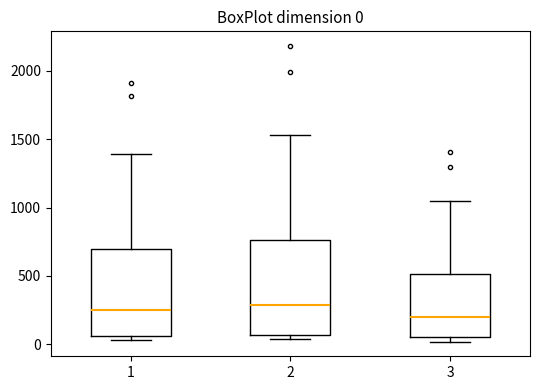

Which box is the tallest, from its lower edge to its upper edge?

2